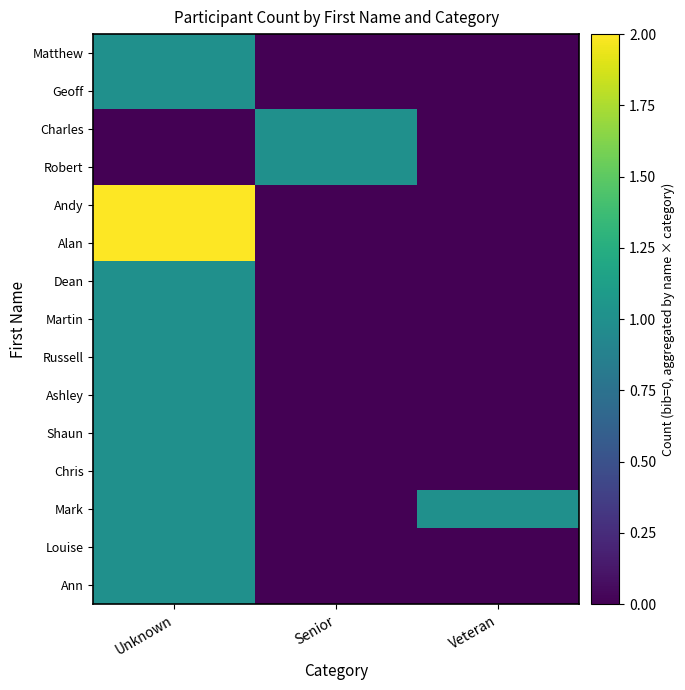

At which category is the sum across all series the highest?

Unknown